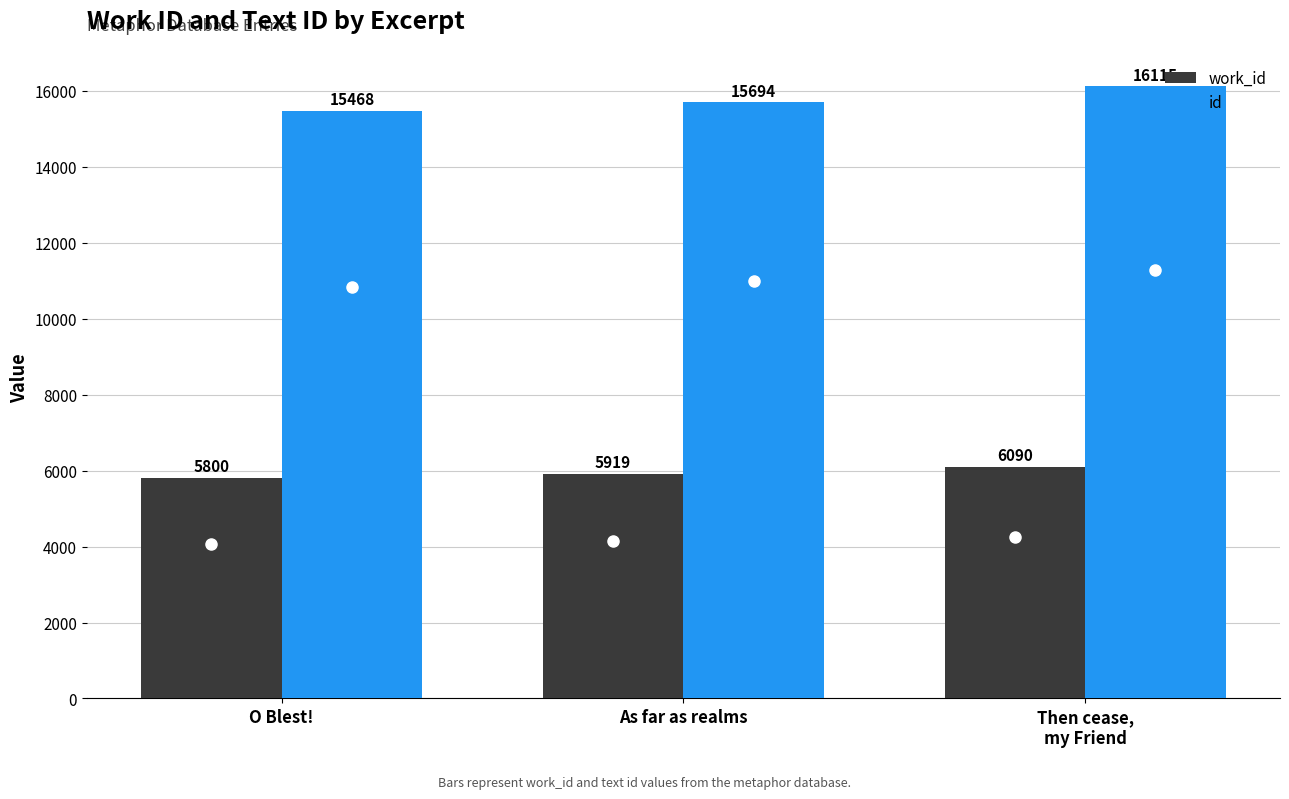

Reading right to left, transcribe all the data shown in this chart.

work_id: 6090	5919	5800
id: 16115	15694	15468